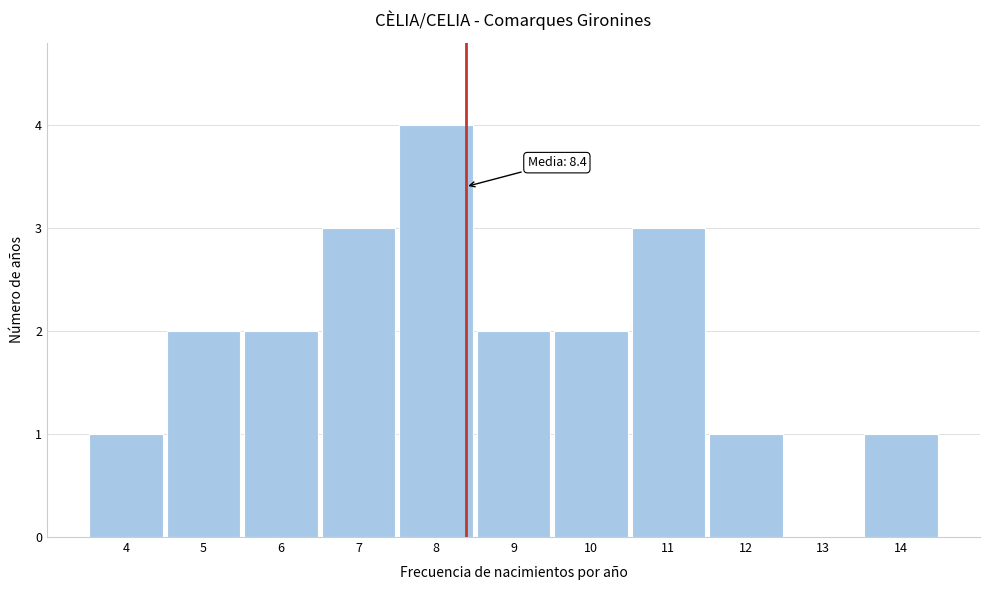

Which range on the x-axis has the tallest bar?

7.5 to 8.5